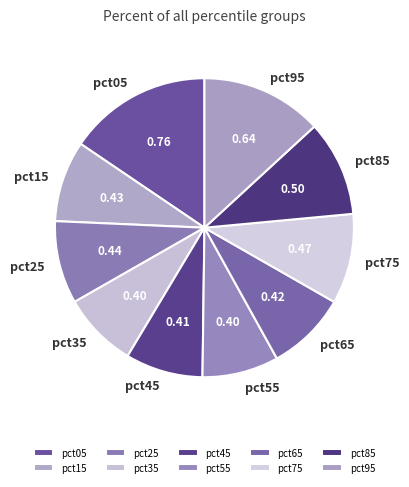

Combined, do pct45 and pct35 account for over 50%?

No